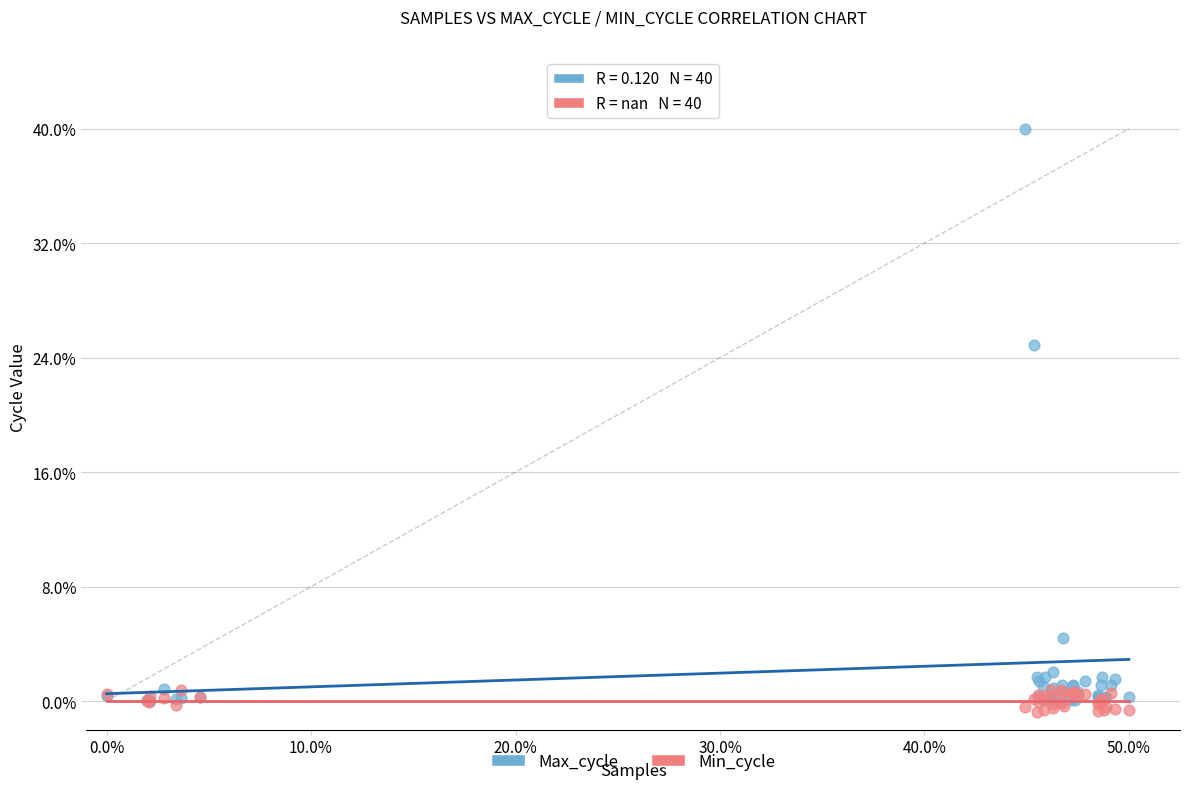

Which series has the widest spread of Y values?

Max_cycle